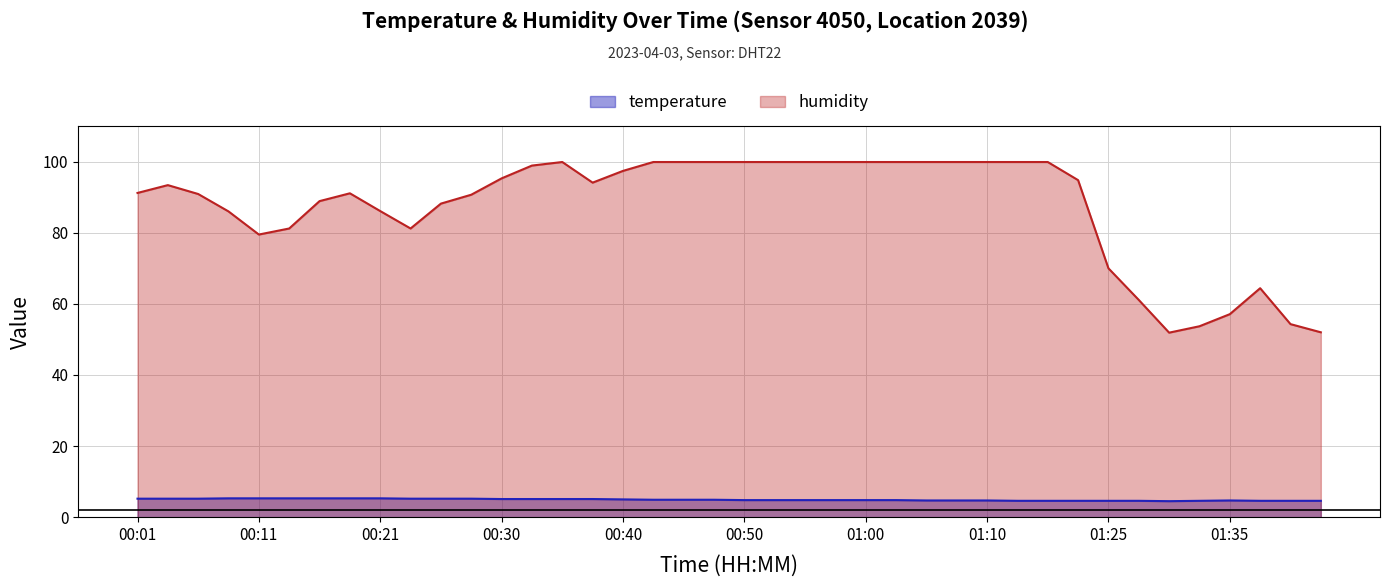

Which category has the highest value in the humidity series?

00:35